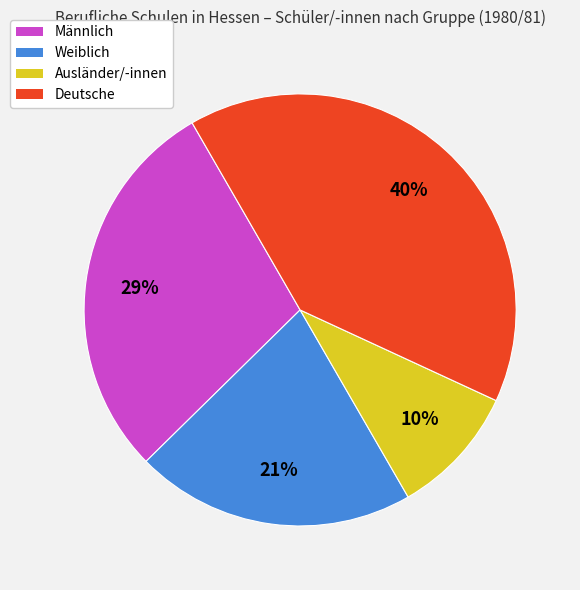

The Männlich slice represents 29% of the pie. True or false?

True